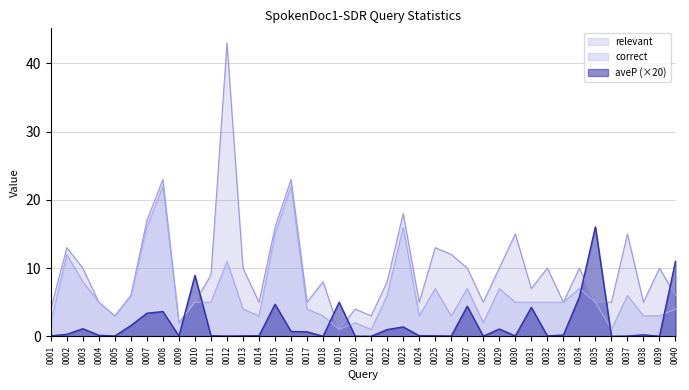

What is the difference between the relevant values at 0034 and 0001?

6.0